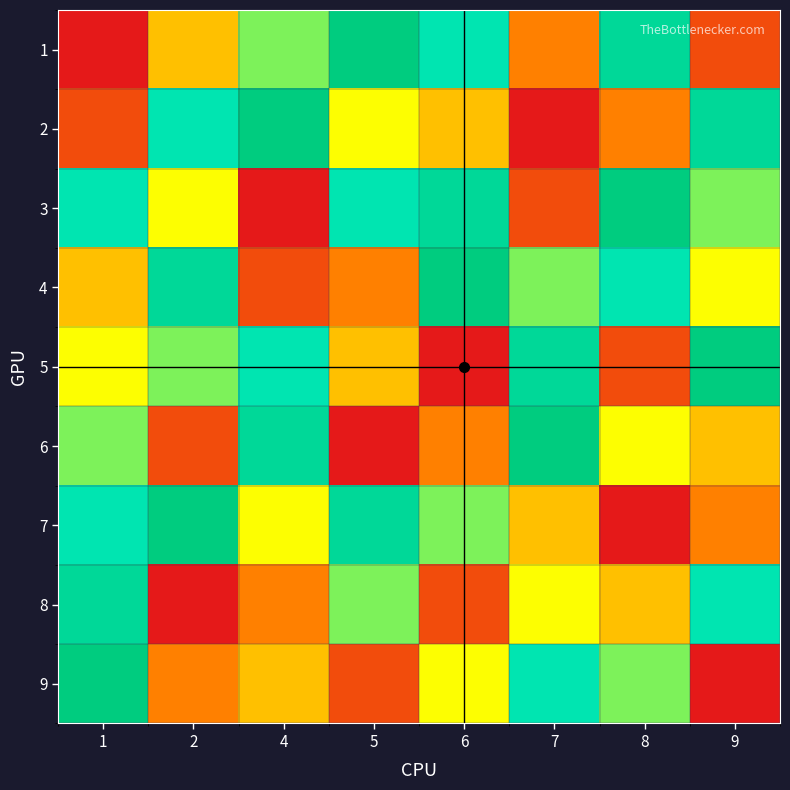

What is the smallest value displayed?

1